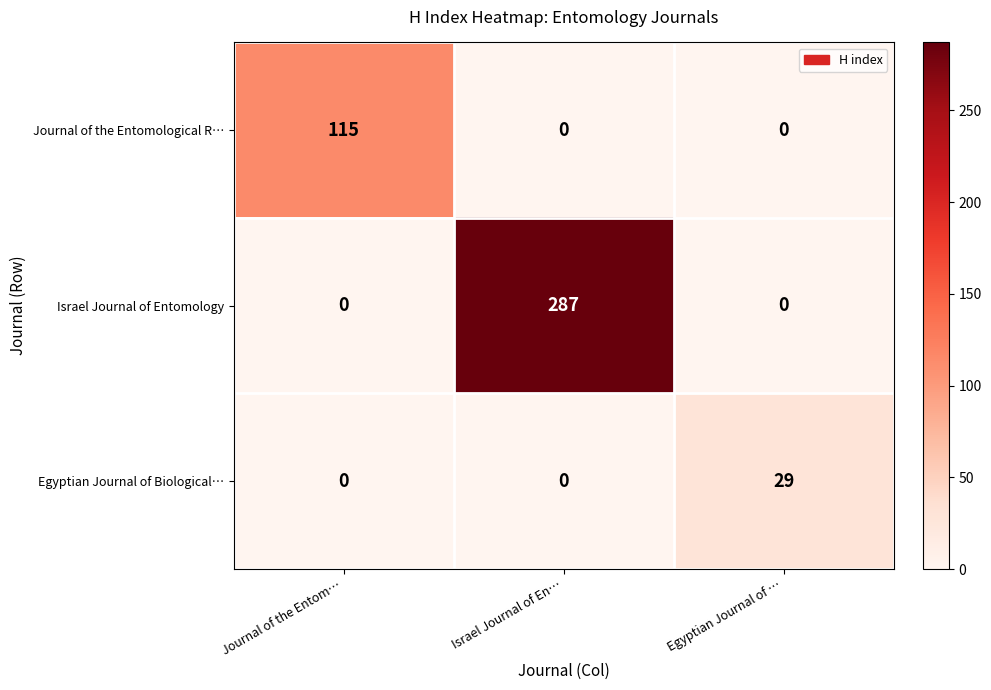

Rank the series by their average value, from lowest to highest.

Egyptian Journal of Biological…, Journal of the Entomological R…, Israel Journal of Entomology